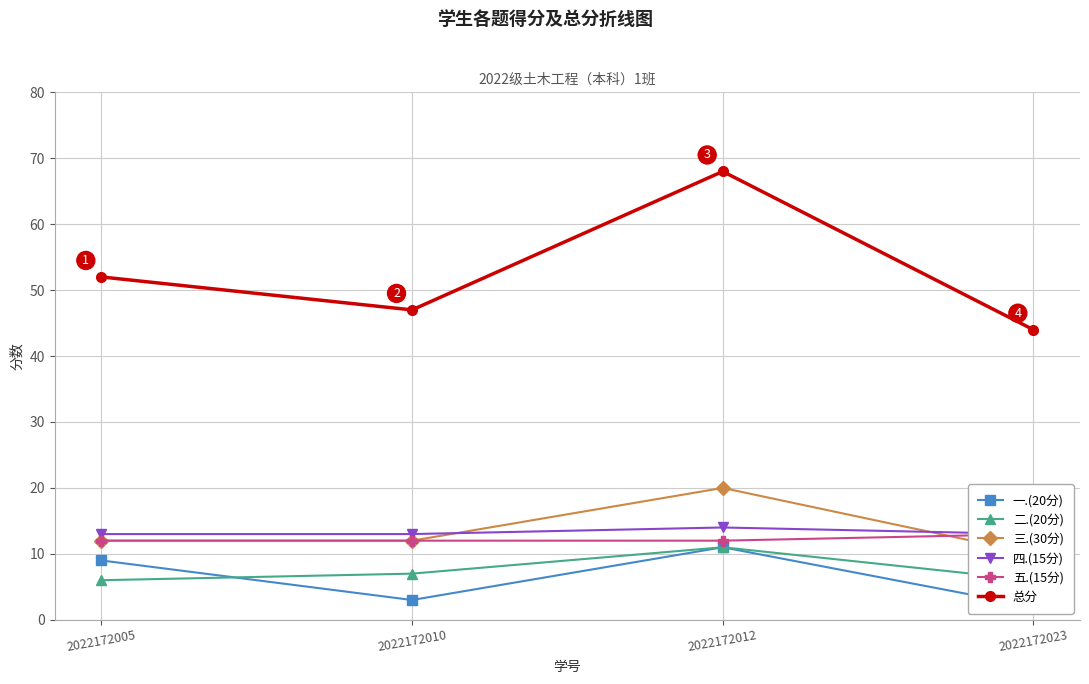

The 四.(15分) series shows 14 at 2022172012. True or false?

True